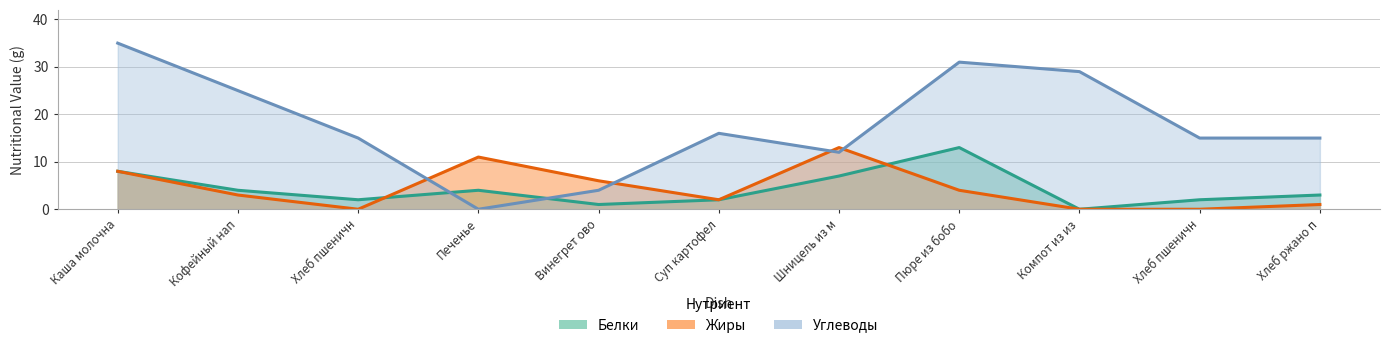

What is the average value of the Углеводы series?

18